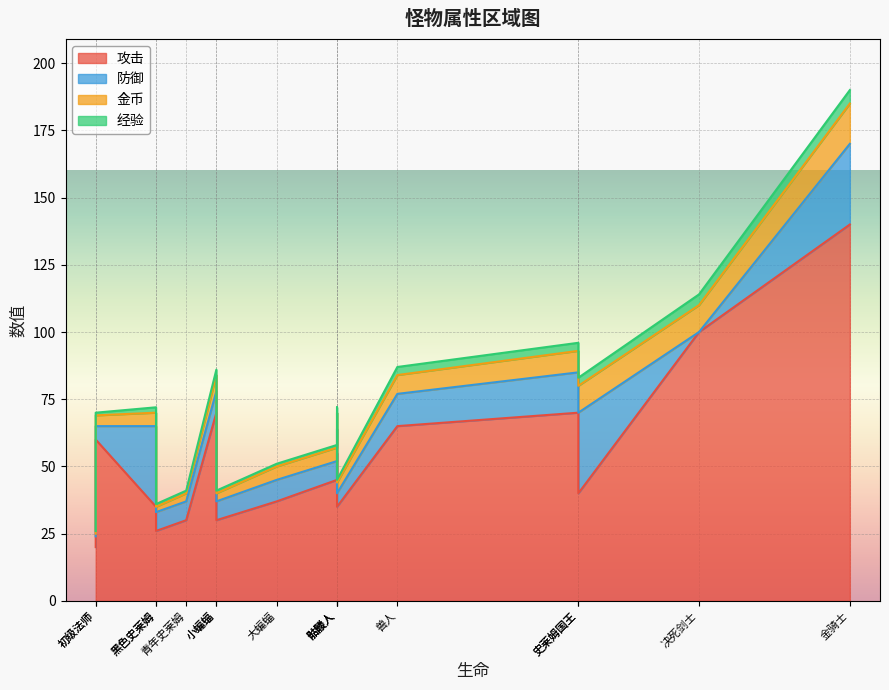

At which label is 经验 closest to 3?

史莱姆国王